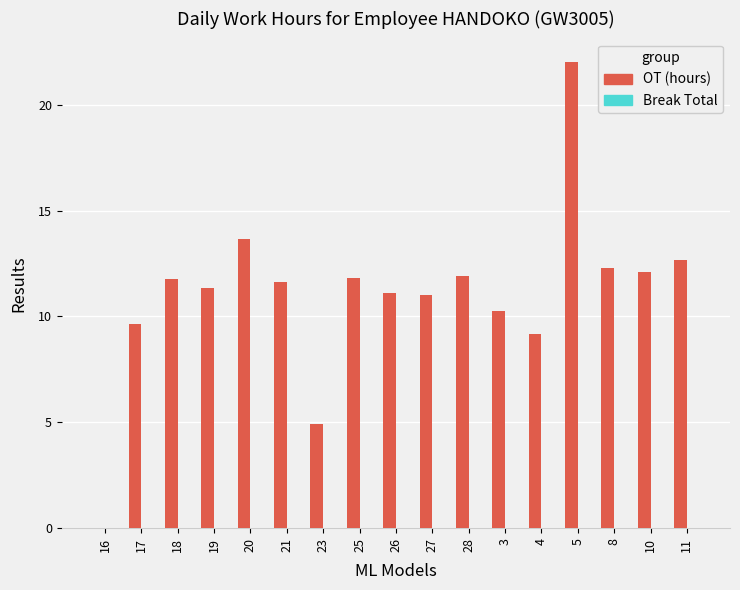

Between 3 and 23, which is larger?

3